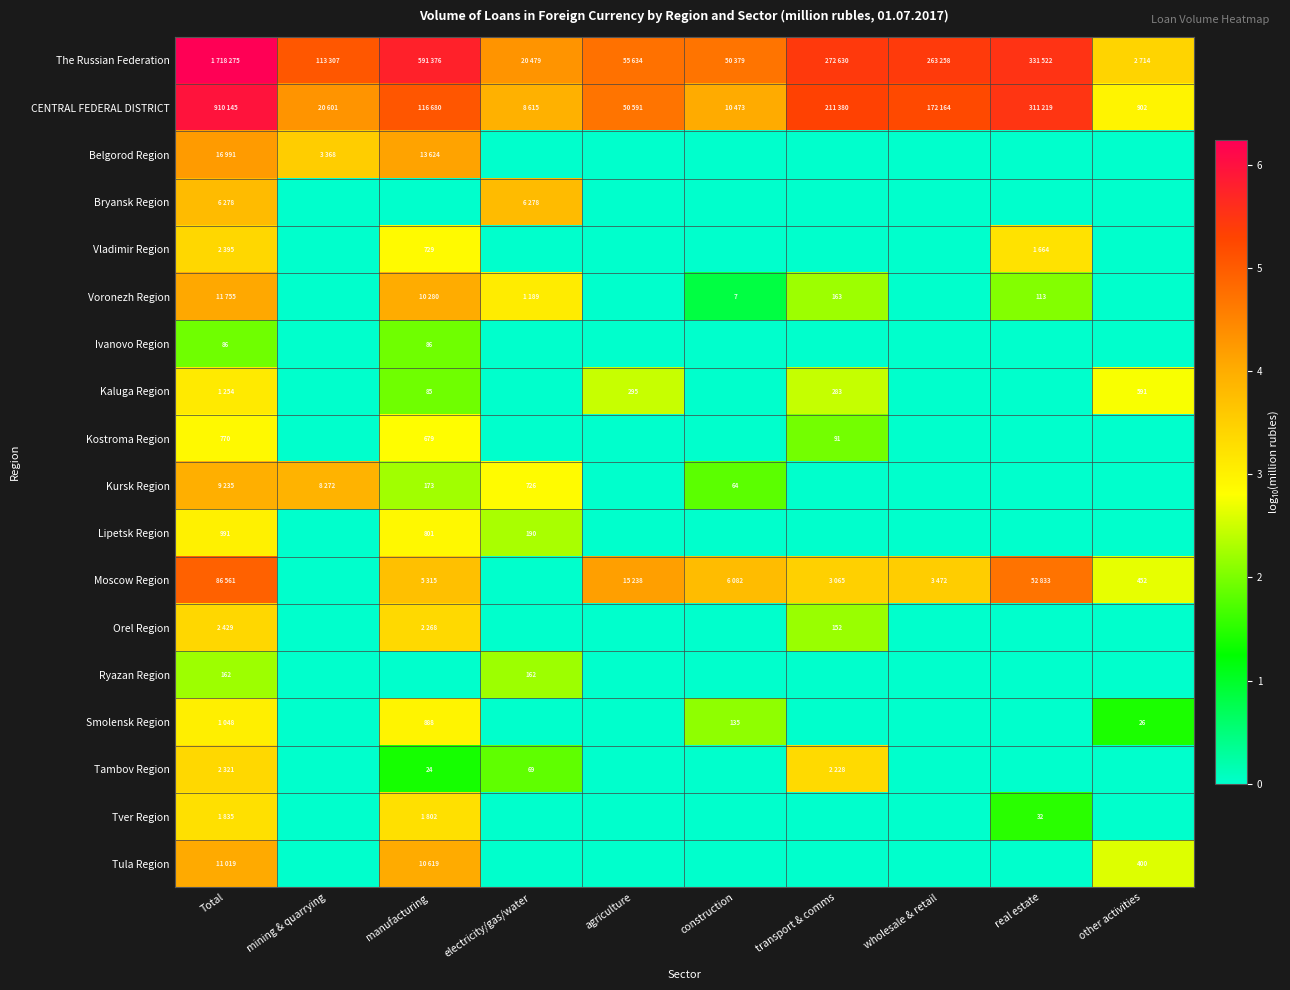

At which label does CENTRAL FEDERAL DISTRICT first exceed 5?

Total